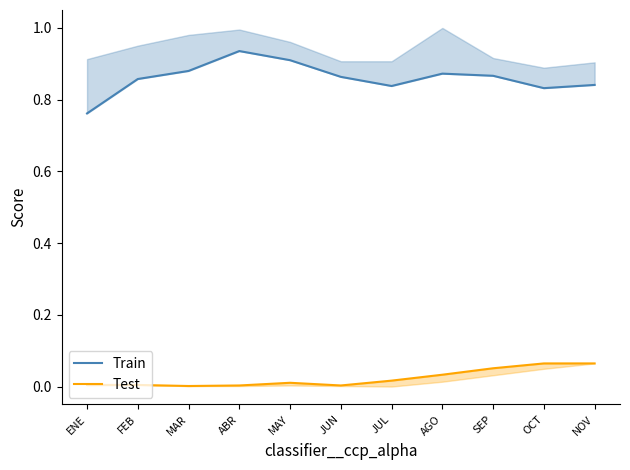

Is the value of Train at ABR greater than the value of Test at MAR?

Yes